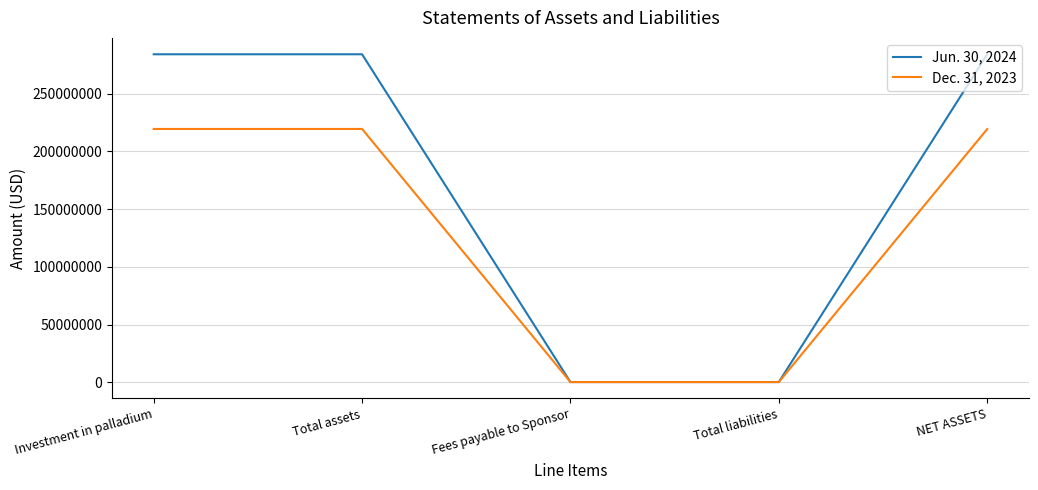

What is the spread (max minus min) of values at Total assets?

64698000